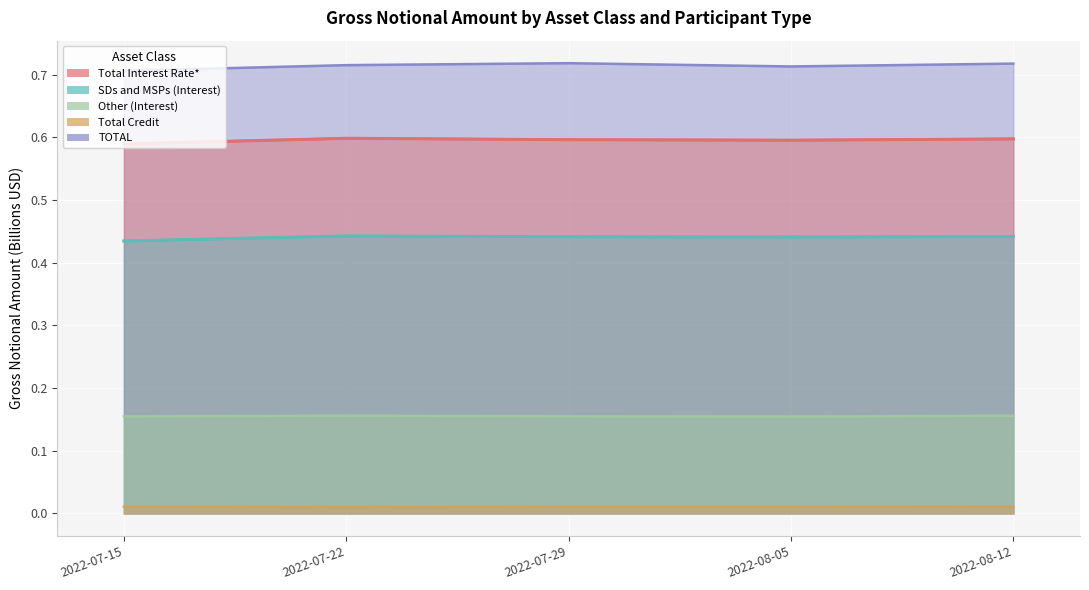

How many TOTAL values are between 0 and 1?

5